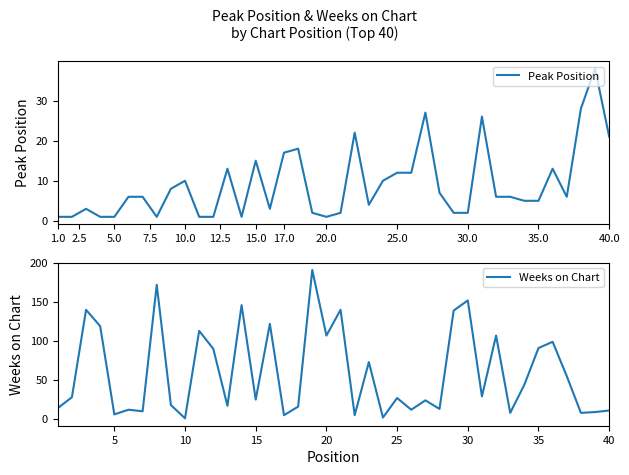

True or false: Weeks on Chart has a value of 27 at 25.

True